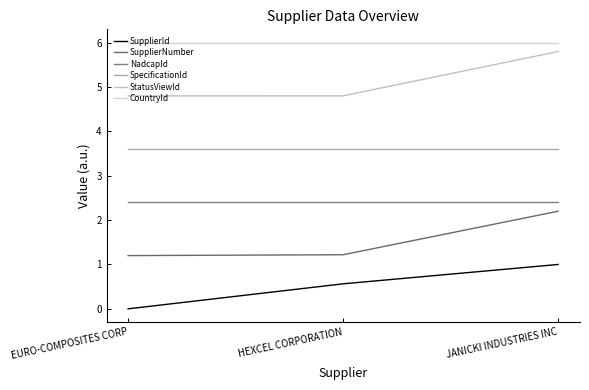

Rank the series by their average value, from lowest to highest.

SupplierId, SupplierNumber, NadcapId, SpecificationId, StatusViewId, CountryId